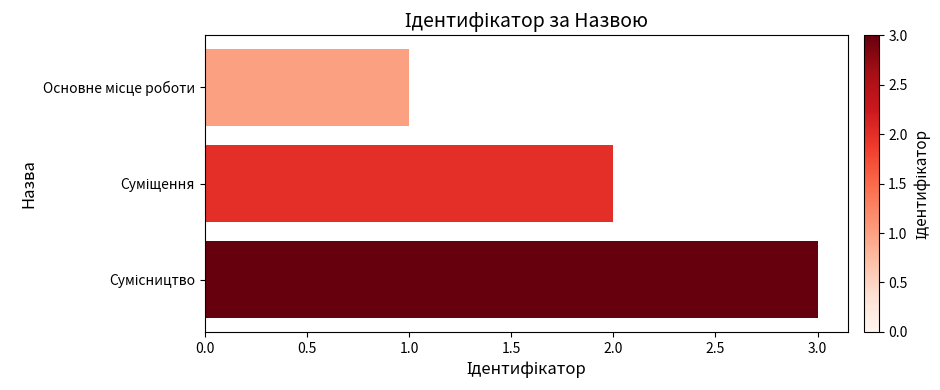

Are the bars grouped side by side (vs. stacked)?

No